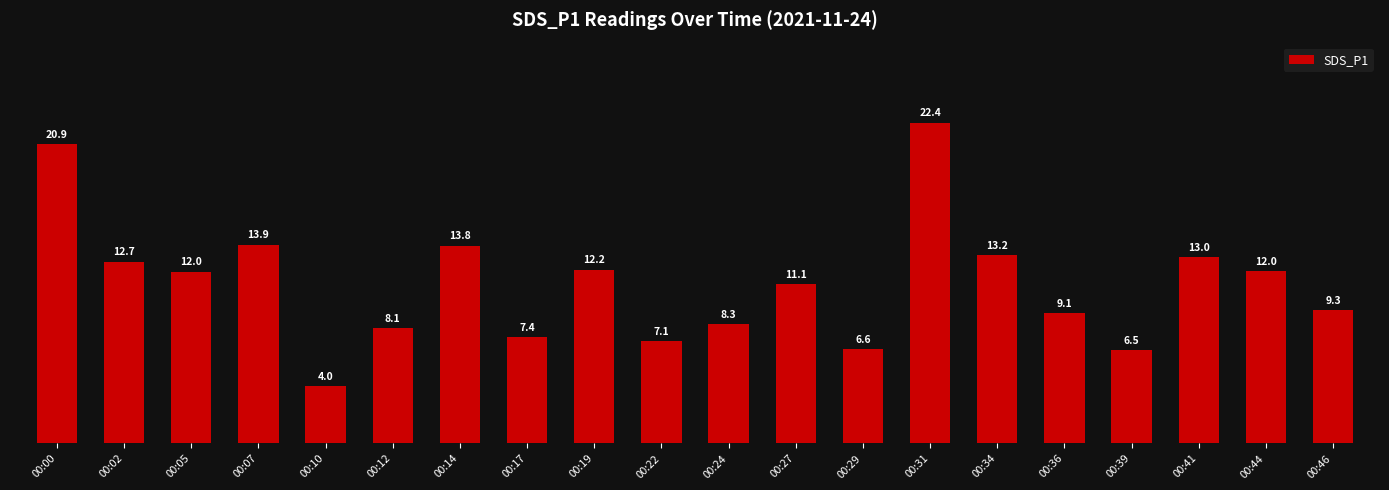

What is the value of the 1st bar from the left?

20.9